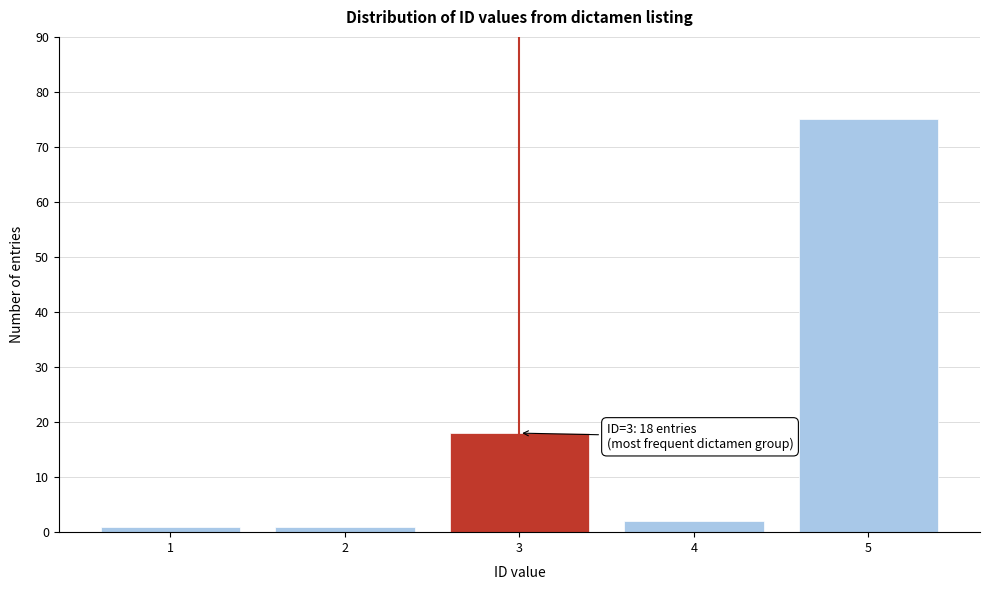

Reading left to right, list all the values displayed in this chart.

1	1	18	2	75